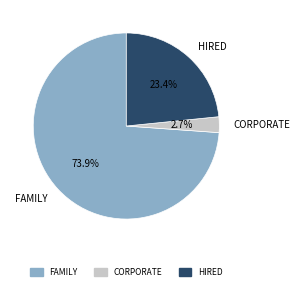

Which slice represents more than half of the pie?

FAMILY